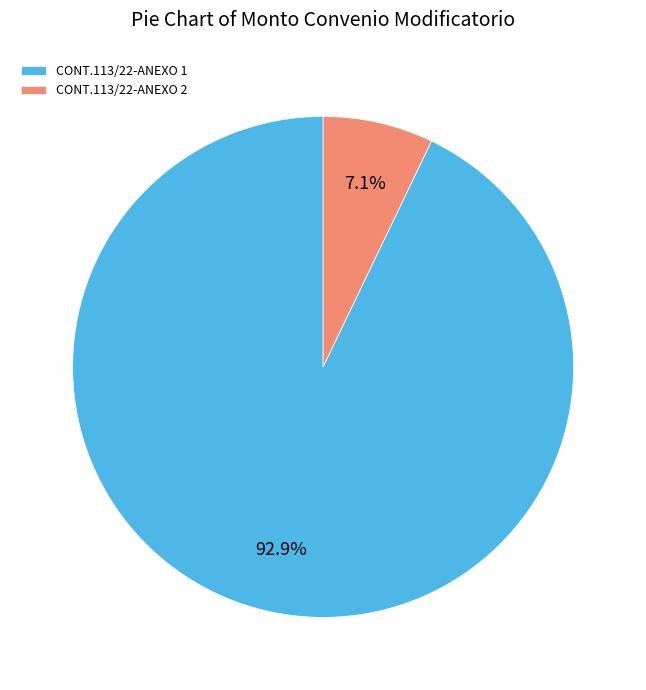

Combined, do CONT.113/22-ANEXO 1 and CONT.113/22-ANEXO 2 account for over 50%?

Yes